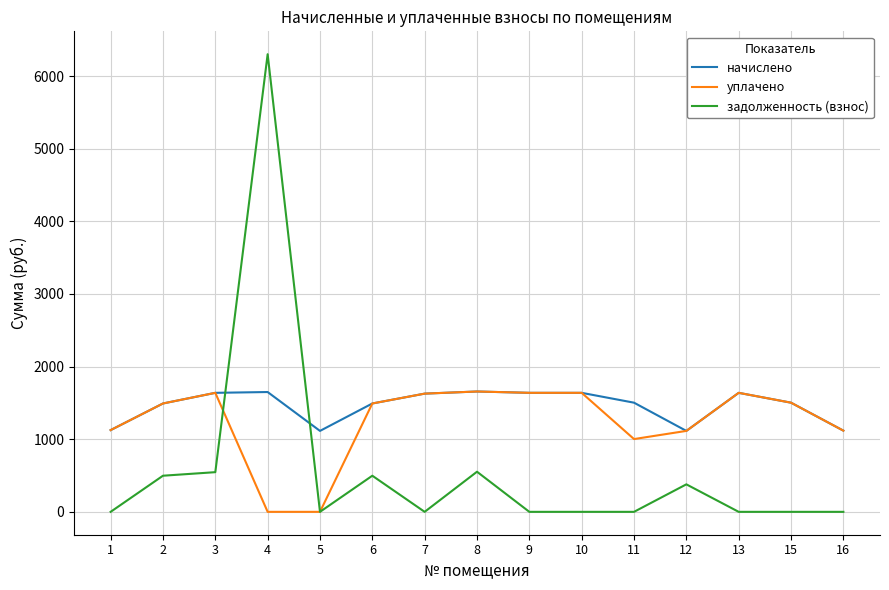

At how many categories does at least one series exceed 3984?

1